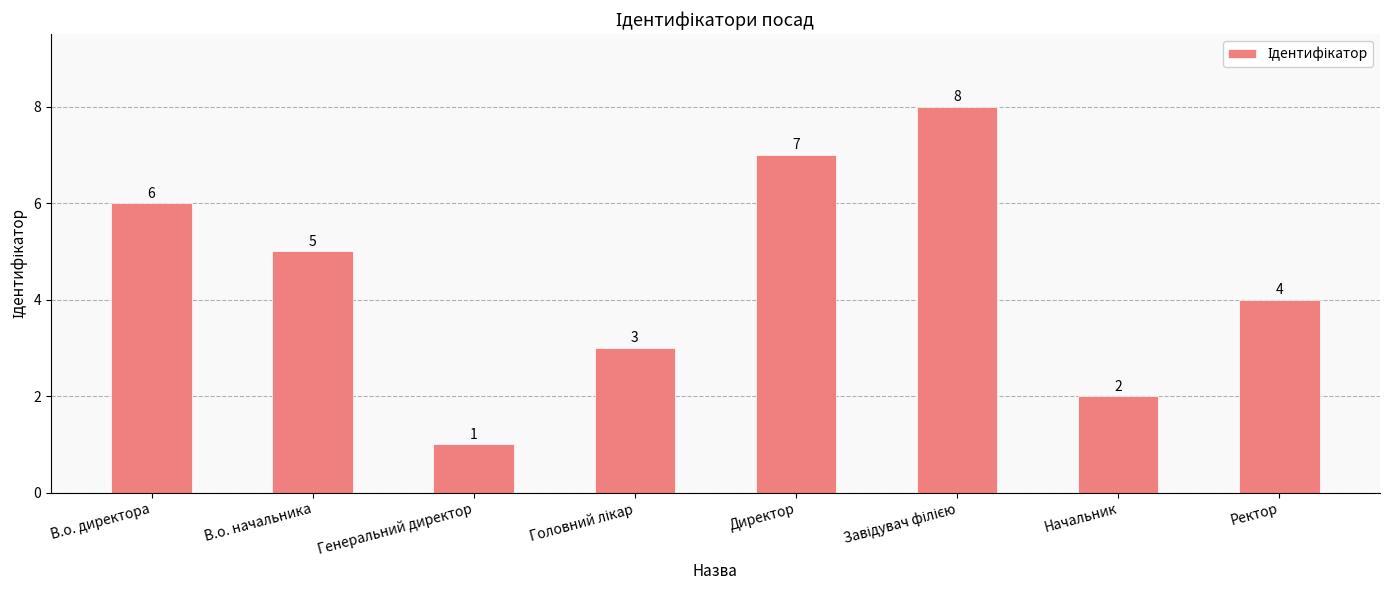

What is the difference between the maximum and second lowest values?

6